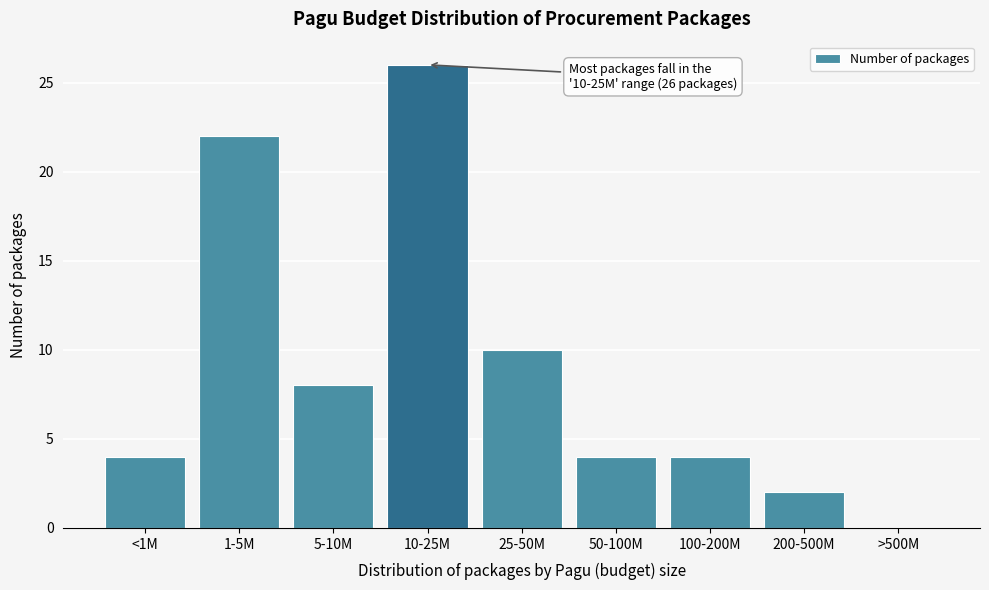

Reading right to left, transcribe all the data shown in this chart.

>500M=0	200-500M=2	100-200M=4	50-100M=4	25-50M=10	10-25M=26	5-10M=8	1-5M=22	<1M=4